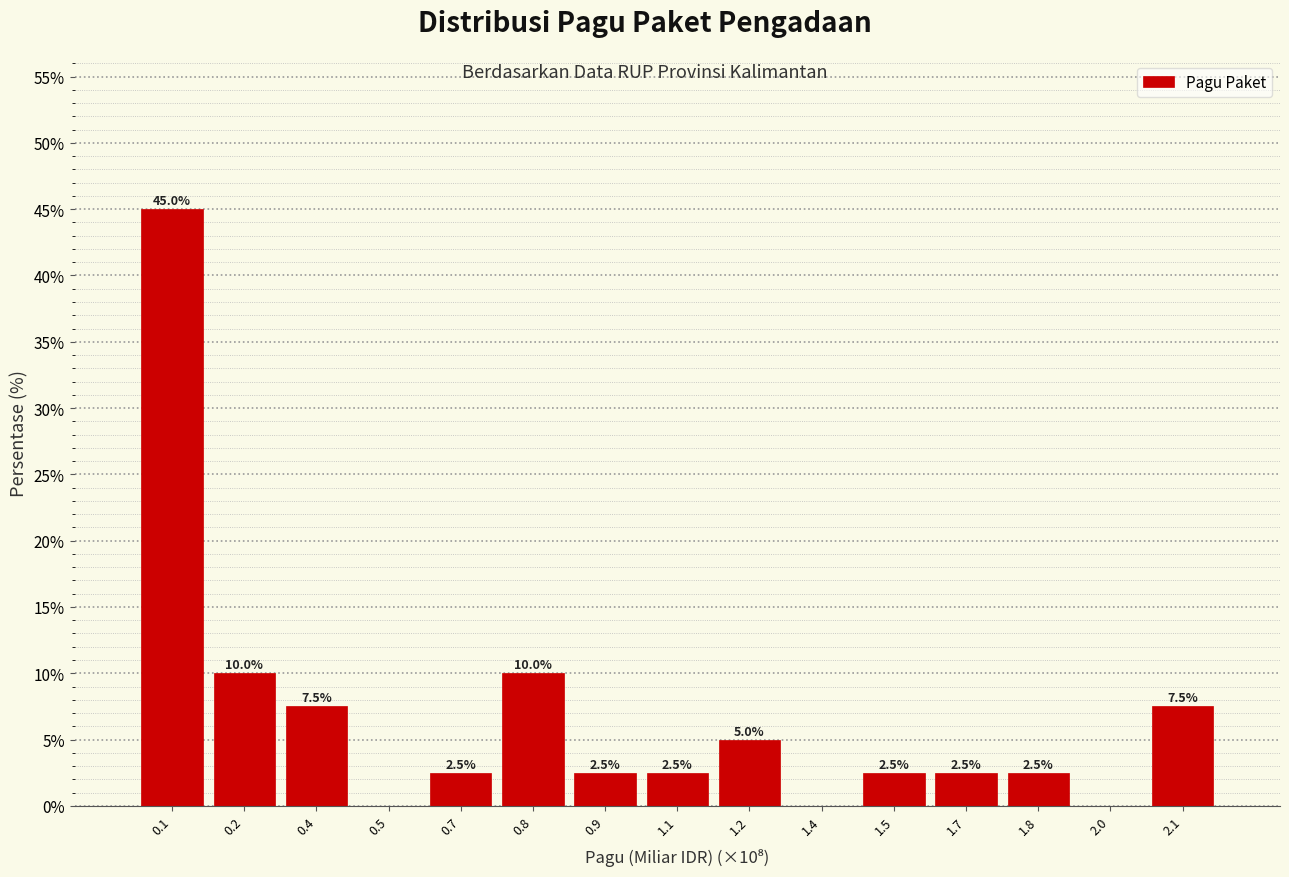

Reading left to right, what are all the values shown in this chart?

0.1=45.0	0.2=10.0	0.4=7.5	0.5=0.0	0.7=2.5	0.8=10.0	0.9=2.5	1.1=2.5	1.2=5.0	1.4=0.0	1.5=2.5	1.7=2.5	1.8=2.5	2.0=0.0	2.1=7.5